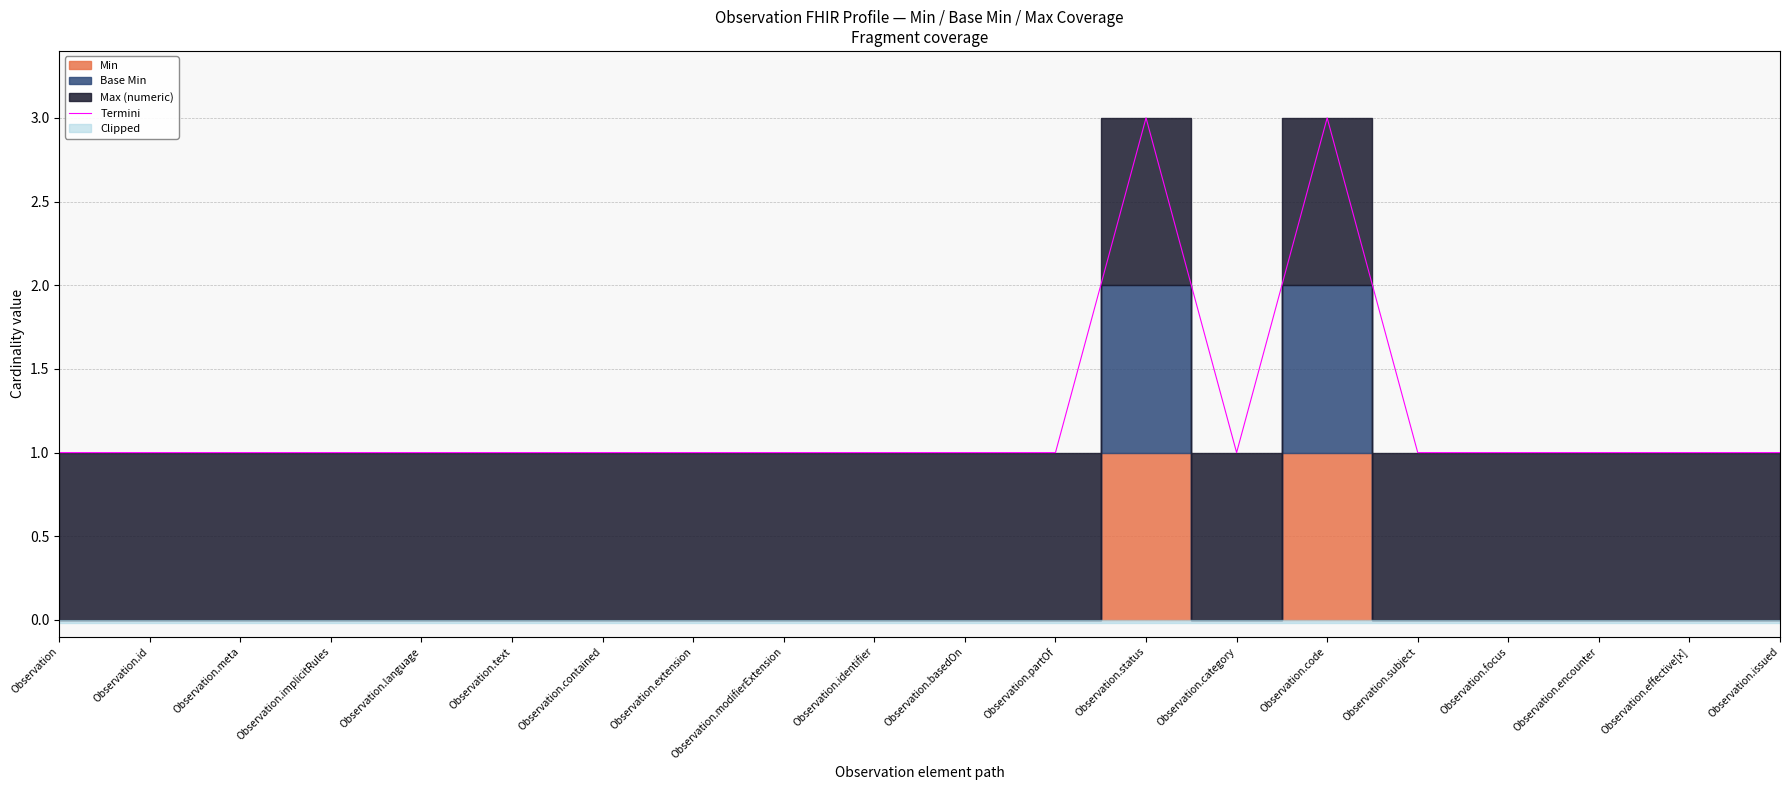

Read the value at Observation.category.

1